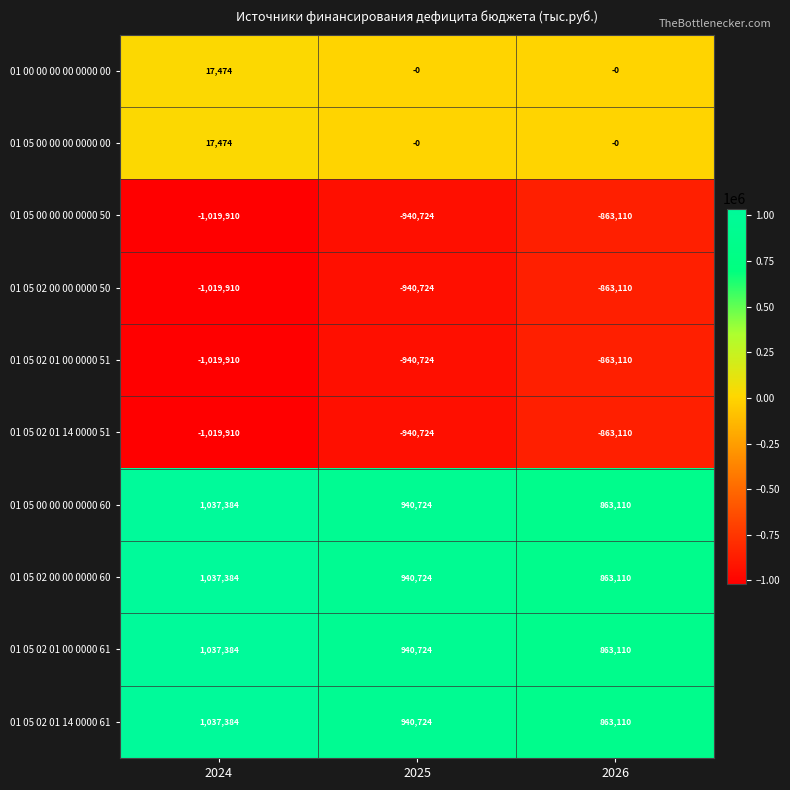

How many values in the 01 05 02 00 00 0000 60 series are below 940724?

1